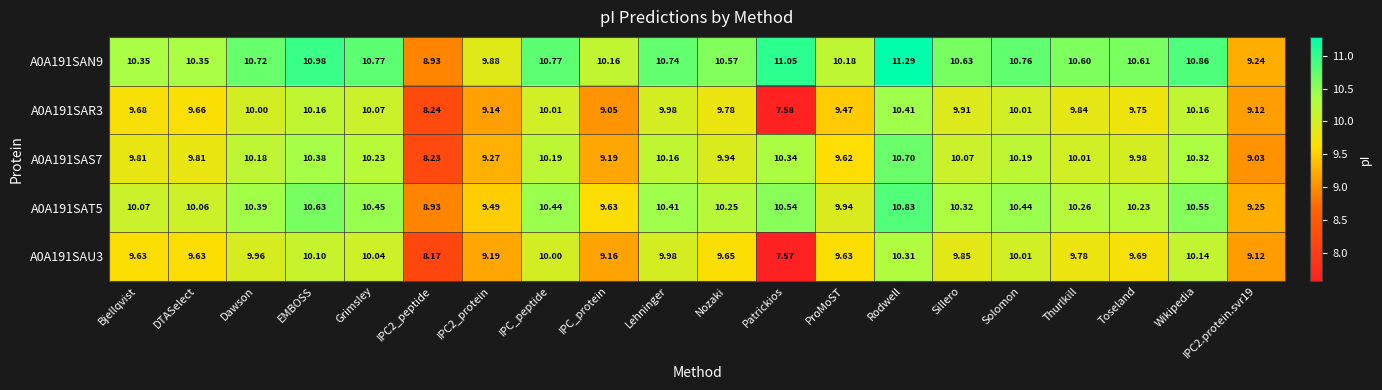

At which category does the chart reach its minimum across all series?

Patrickios